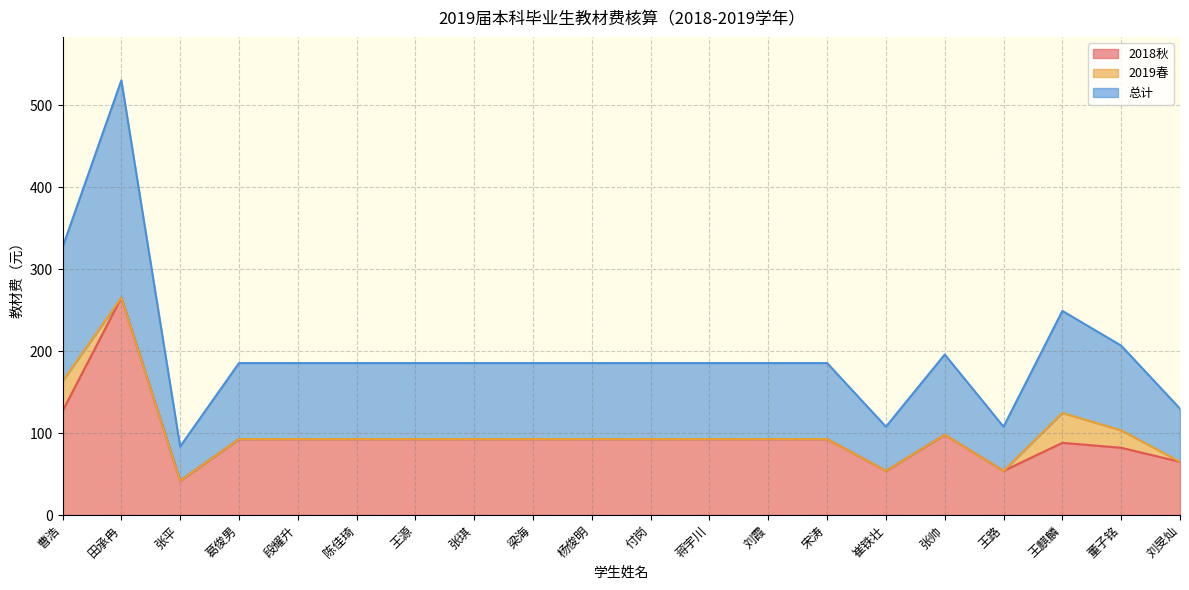

List the labels in order of 总计 value, largest first.

田承冉, 曹浩, 王麒麟, 董子铭, 张帅, 葛俊男, 段耀升, 陈佳琦, 王源, 张琪, 梁海, 杨俊明, 付岗, 蒋宇川, 刘霞, 宋涛, 刘旻灿, 崔铁壮, 王路, 张平